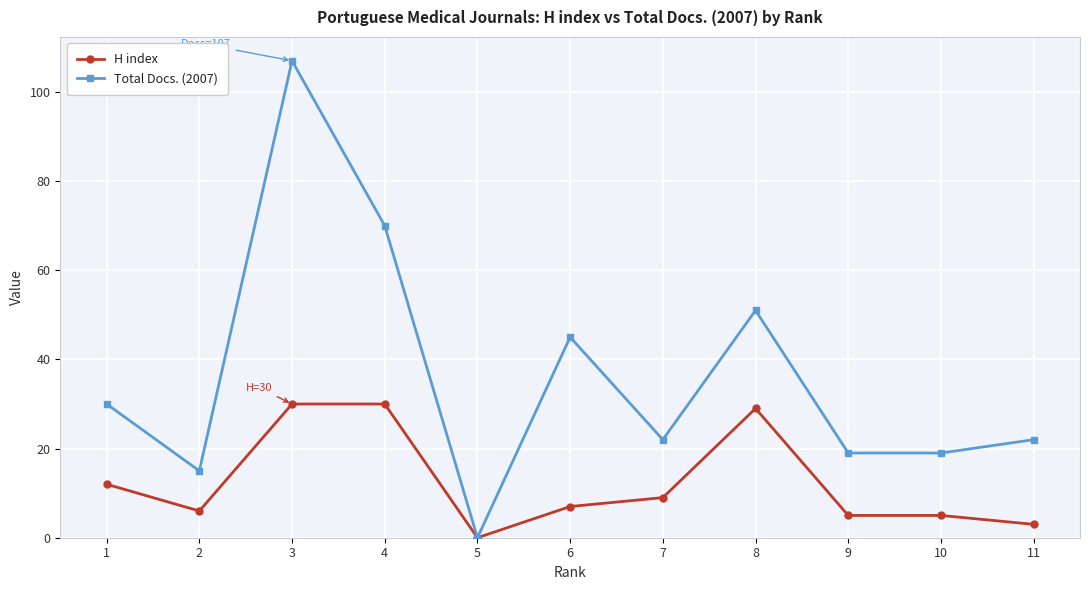

The Total Docs. (2007) series shows 29 at 10. True or false?

False